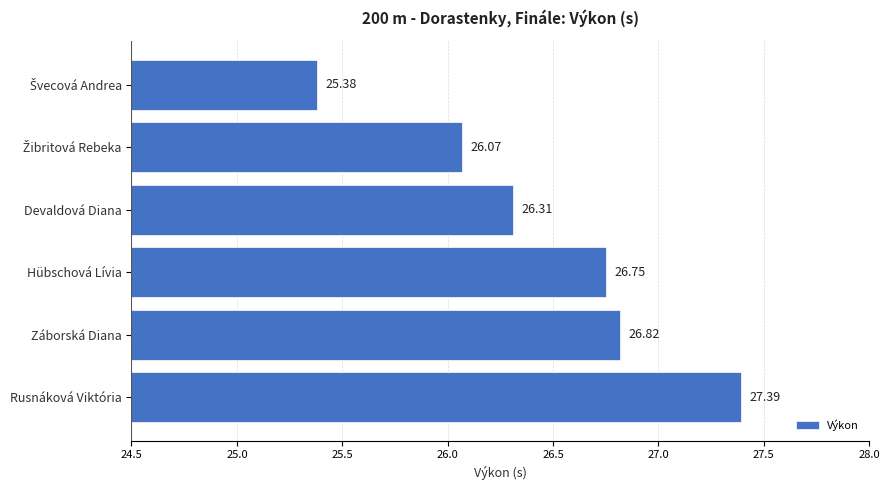

Is it true that the value at Švecová Andrea is 0.3?

False